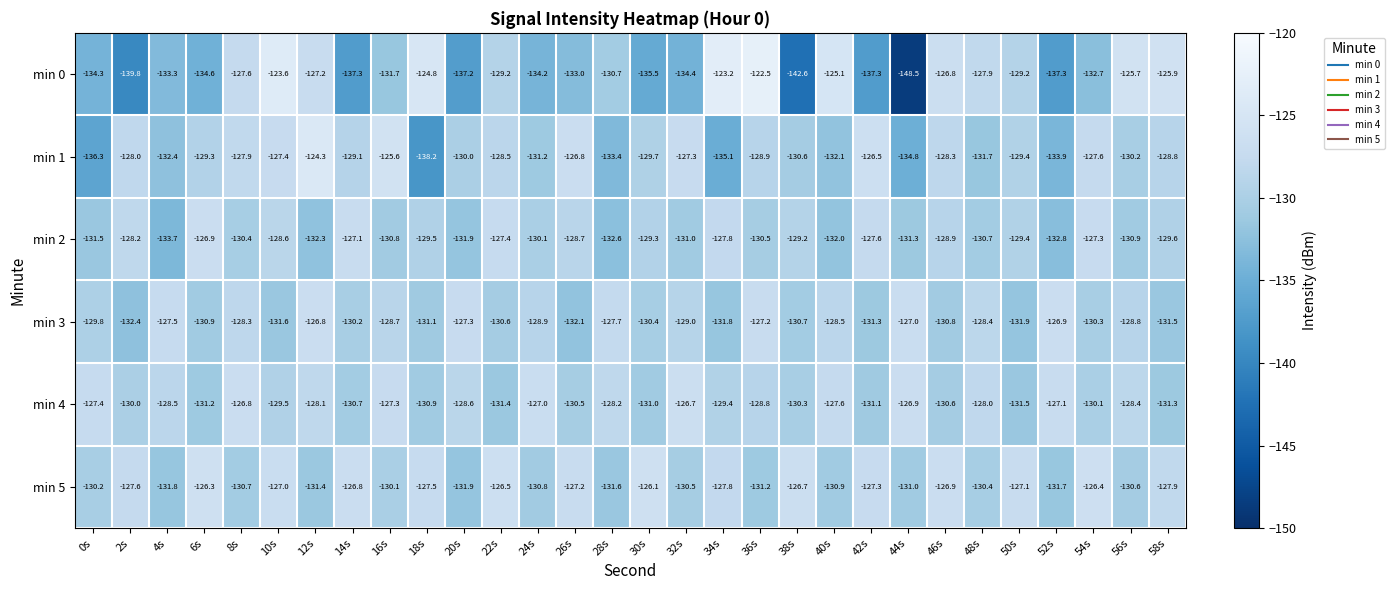

What is the average value of the min 4 series?

-129.2